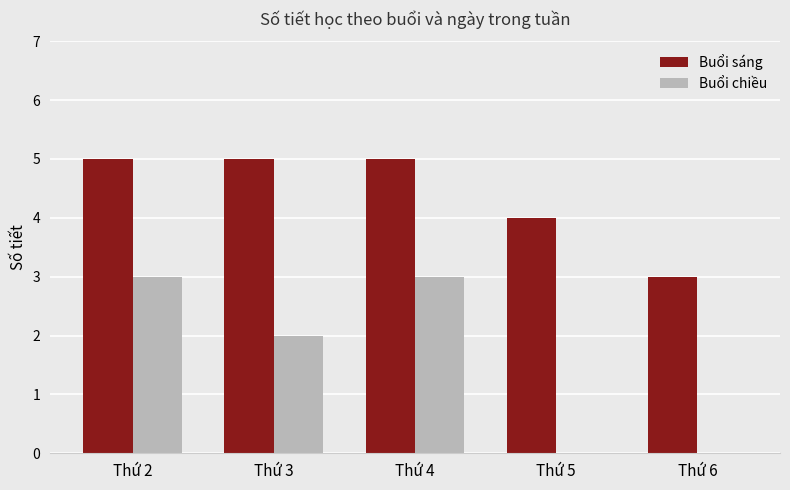

The value of Buổi chiều at Thứ 5 is -2. True or false?

False